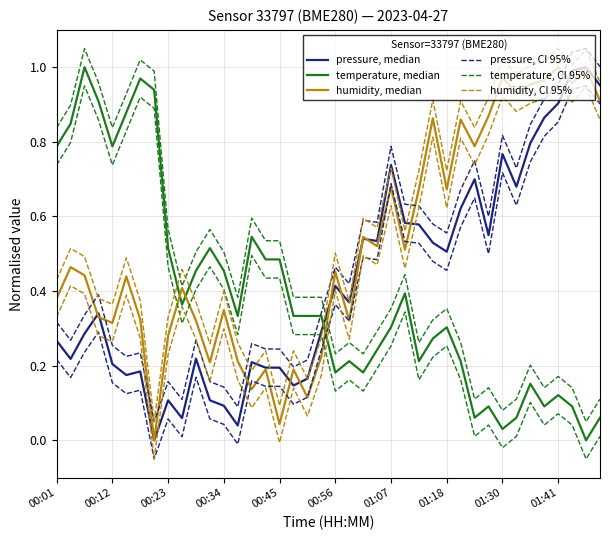

Between 13 and 20, which is larger?

20